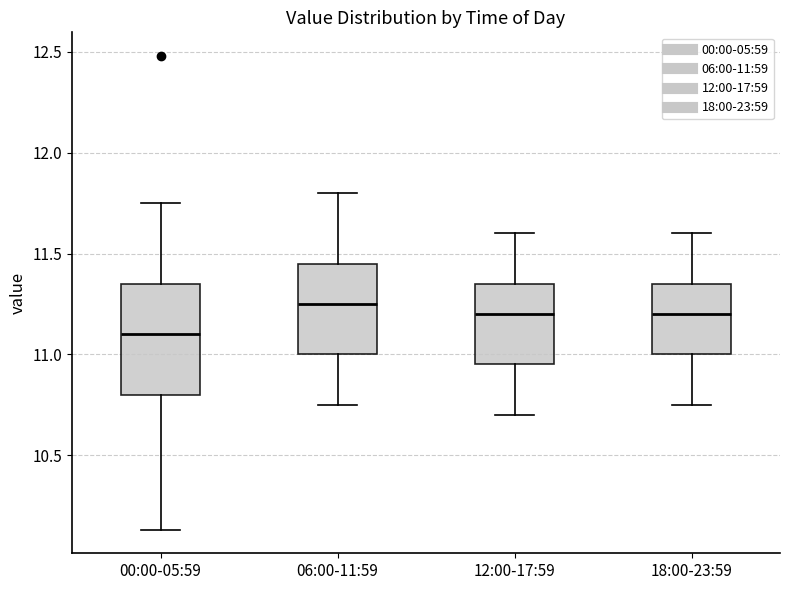

Which box is the tallest, from its lower edge to its upper edge?

00:00-05:59